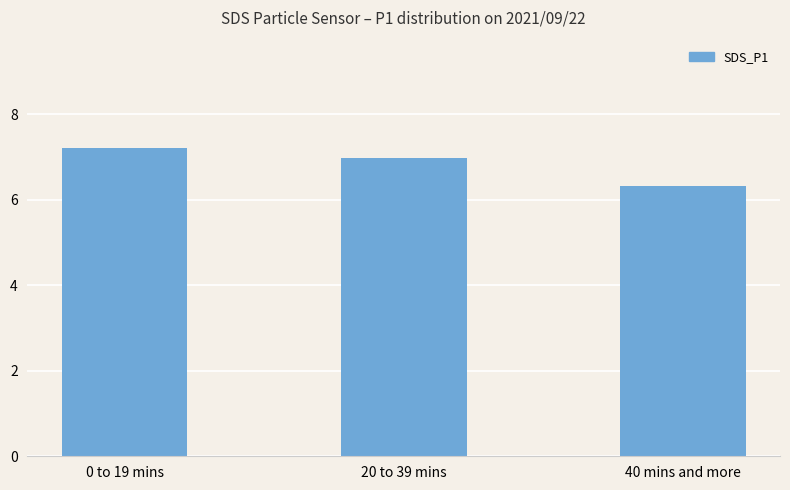

Reading left to right, extract all data points from this chart.

7.2	7.0	6.3